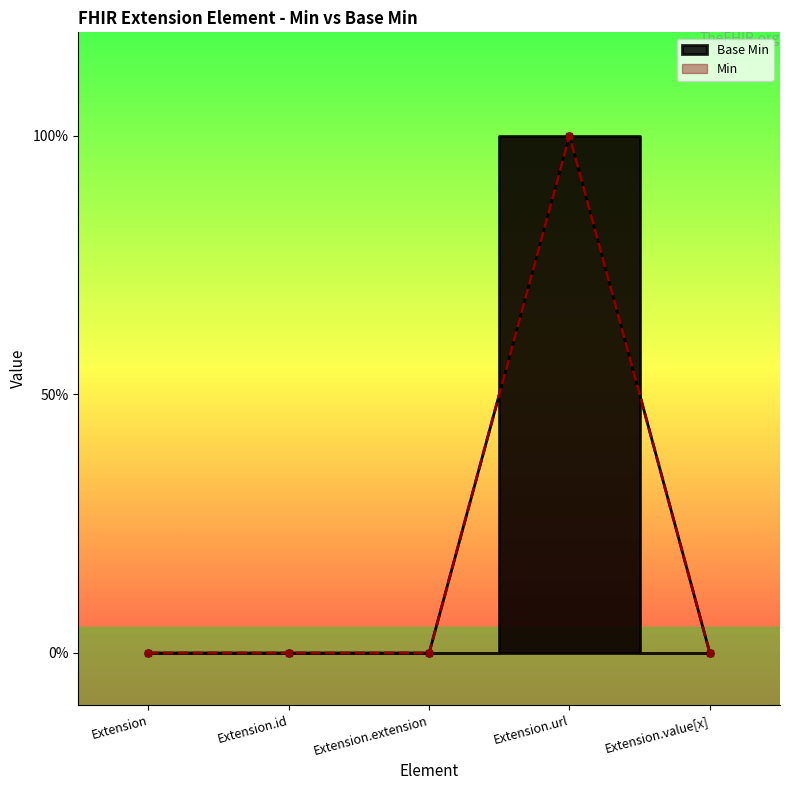

What is the sum of all values?

1